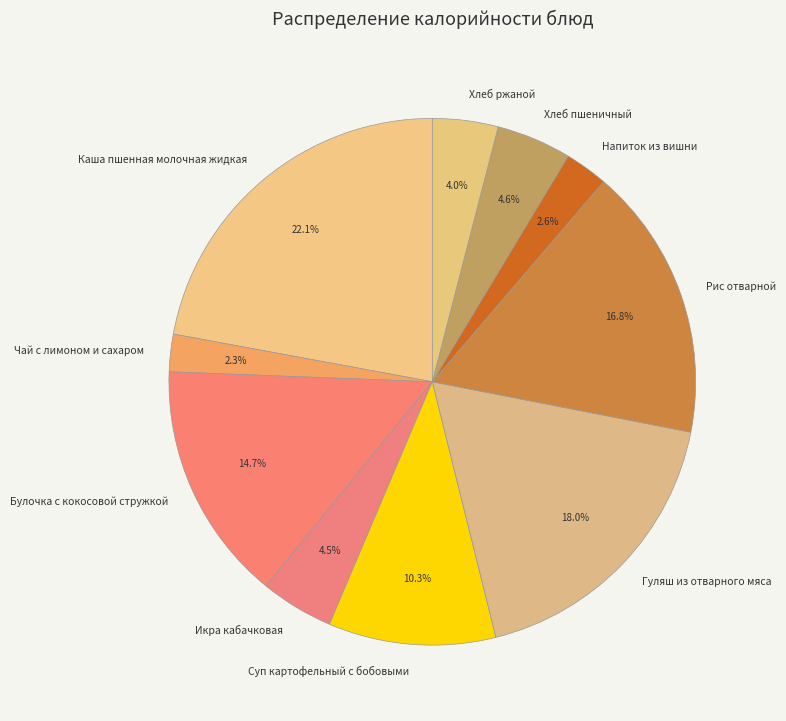

Does any single category account for the majority?

No